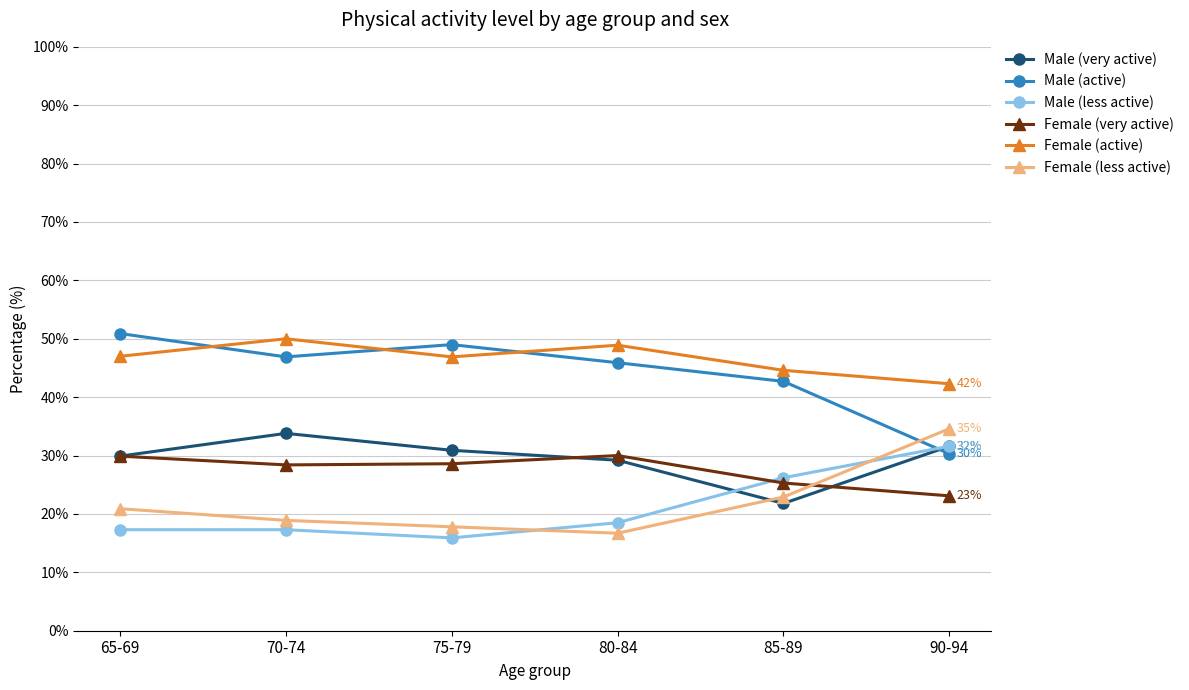

True or false: Male (active) has a value of 45.9 at 80-84.

True